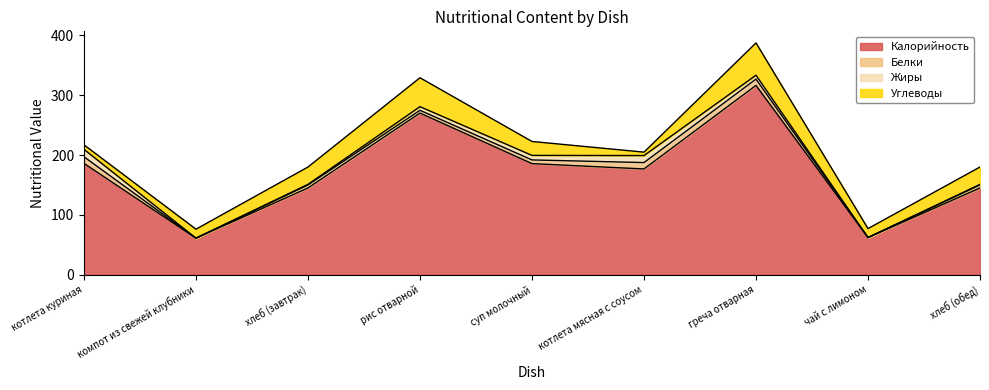

How many distinct data groups are displayed?

4